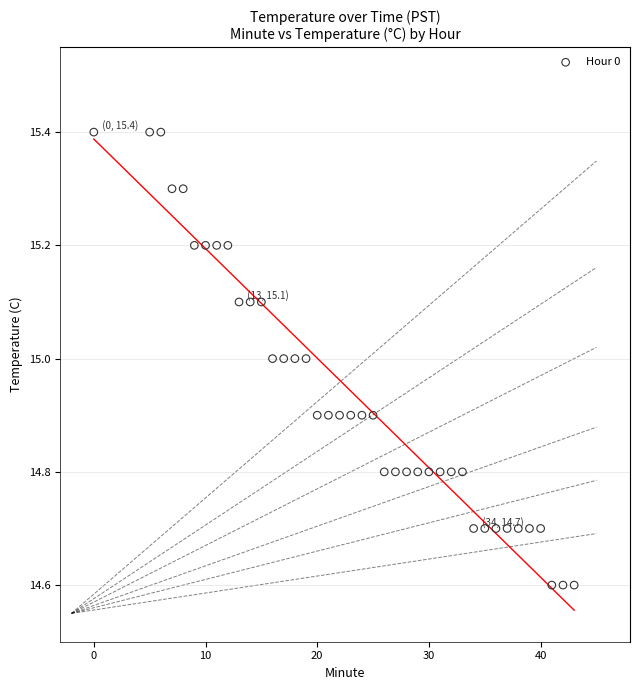

What is the range of Y values (max minus min)?

0.8